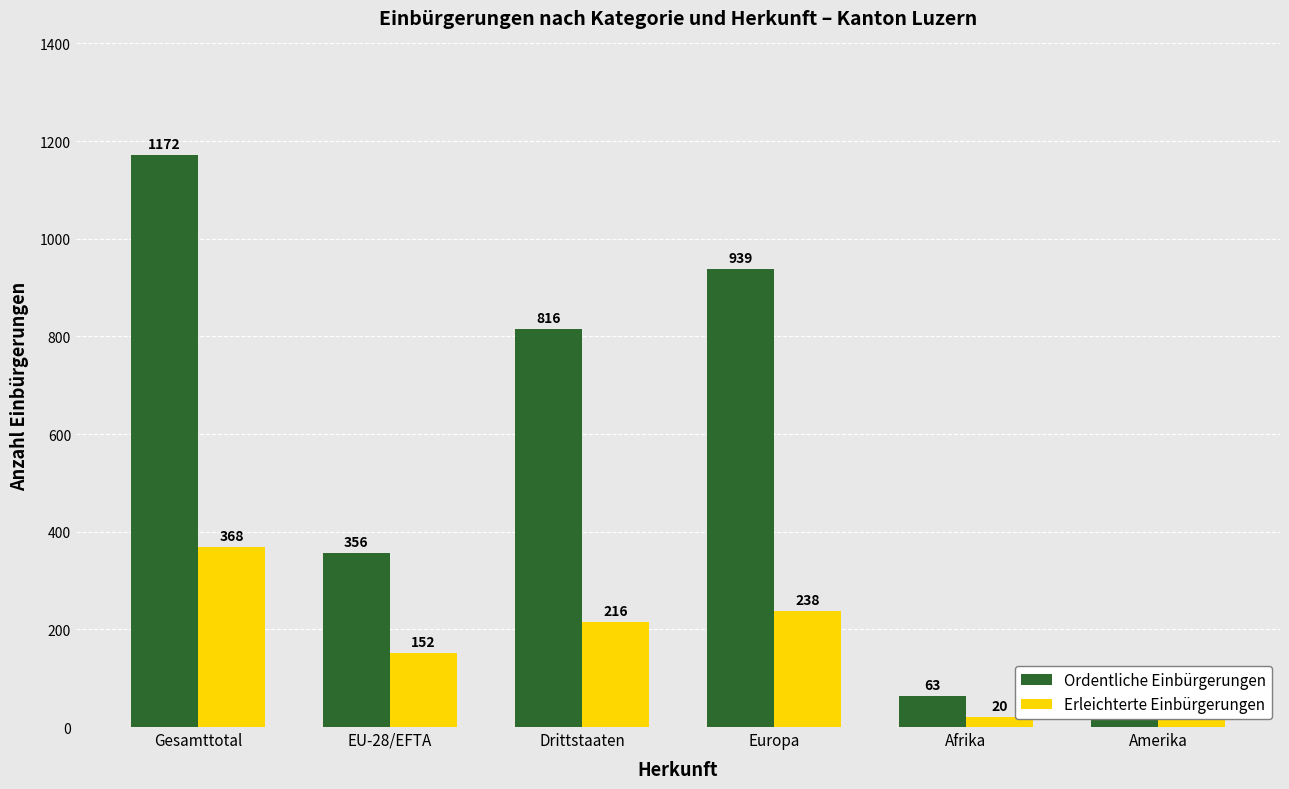

List the series in order of their overall mean, highest first.

Ordentliche Einbürgerungen, Erleichterte Einbürgerungen